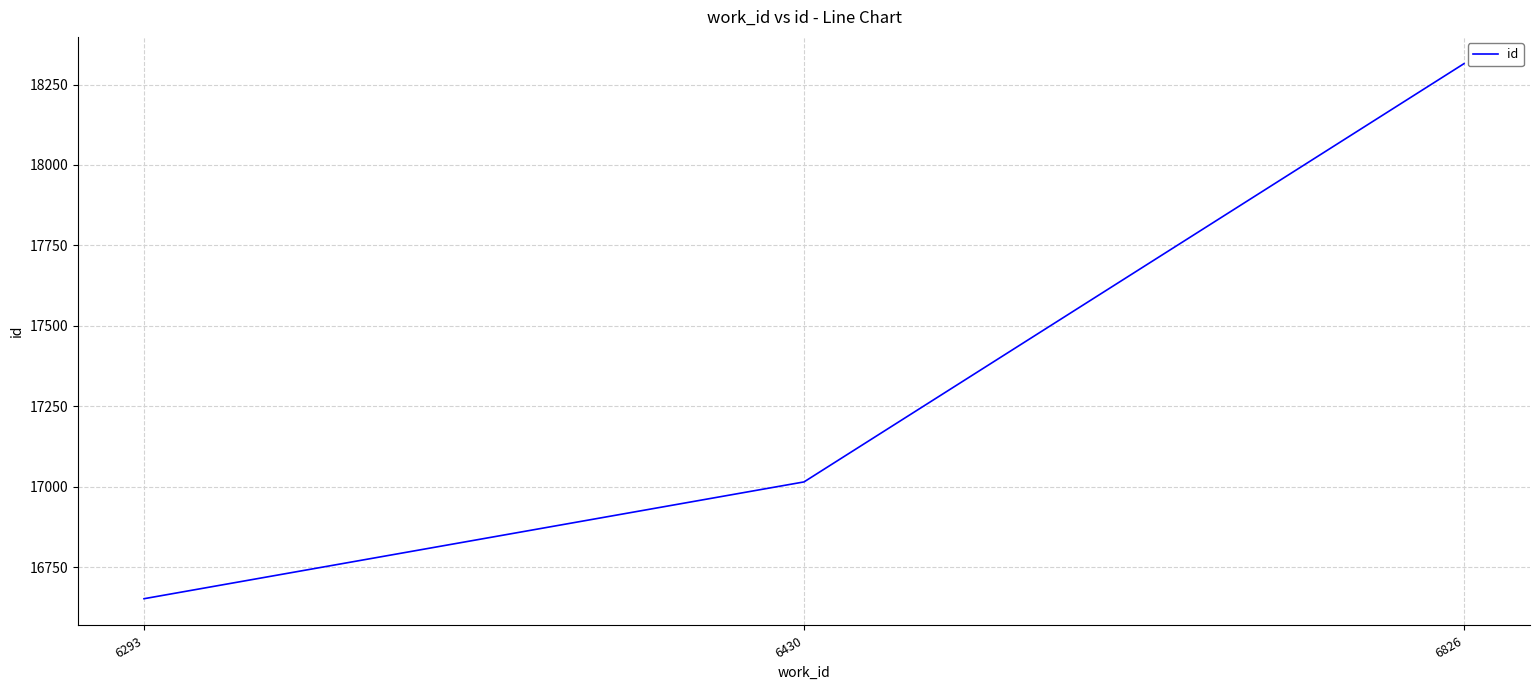

At which category does the chart reach its peak across all series?

6826